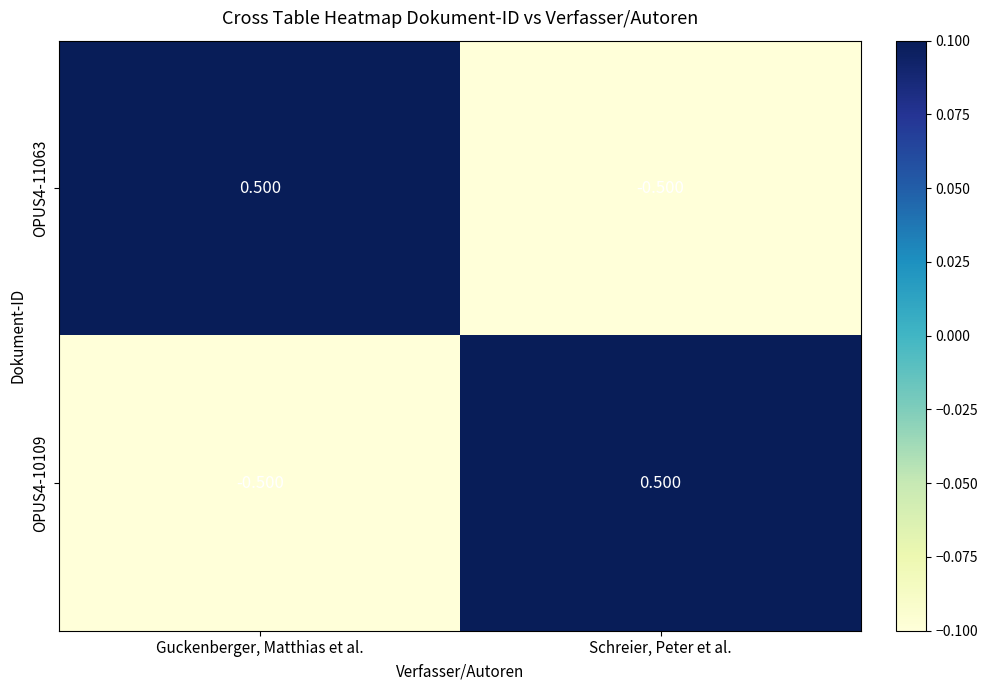

Rank the categories by OPUS4-11063 value from lowest to highest.

Schreier, Peter et al., Guckenberger, Matthias et al.